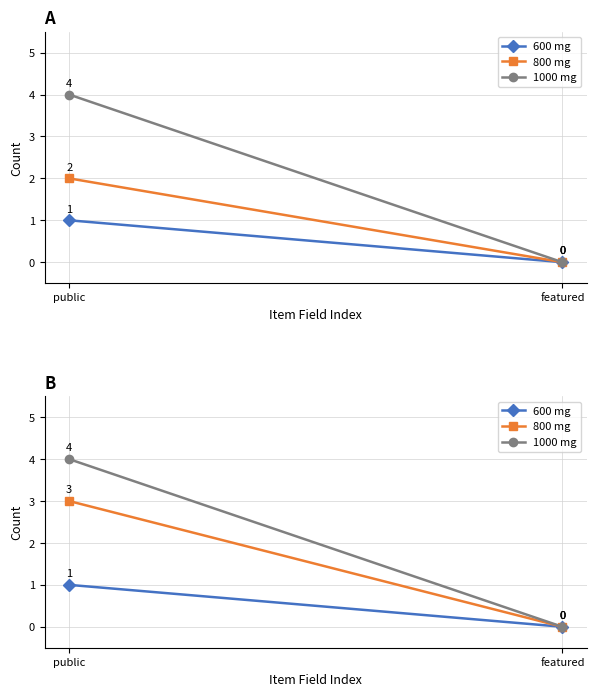

True or false: 600 mg has a value of 0 at featured.

True